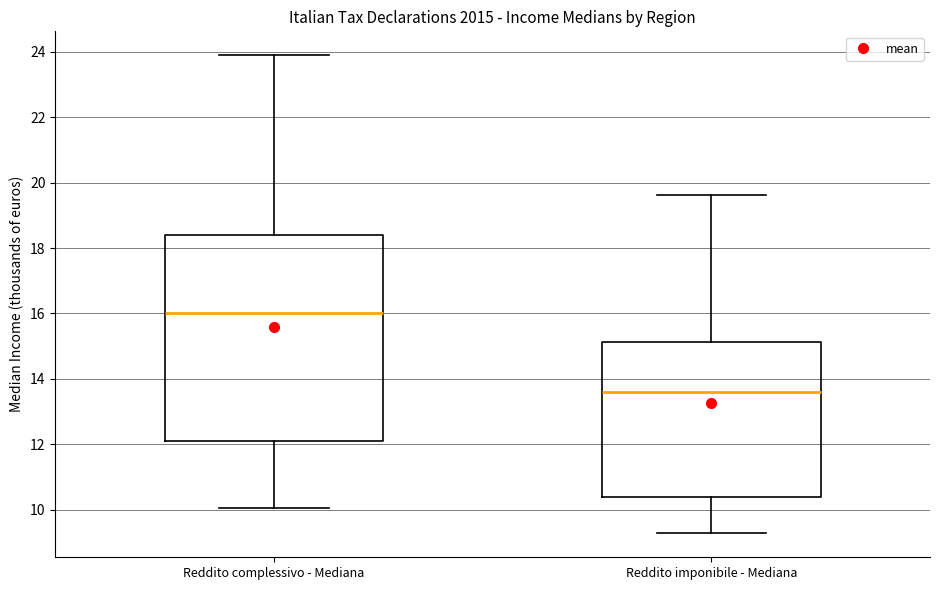

Which box is the tallest, from its lower edge to its upper edge?

Reddito complessivo - Mediana